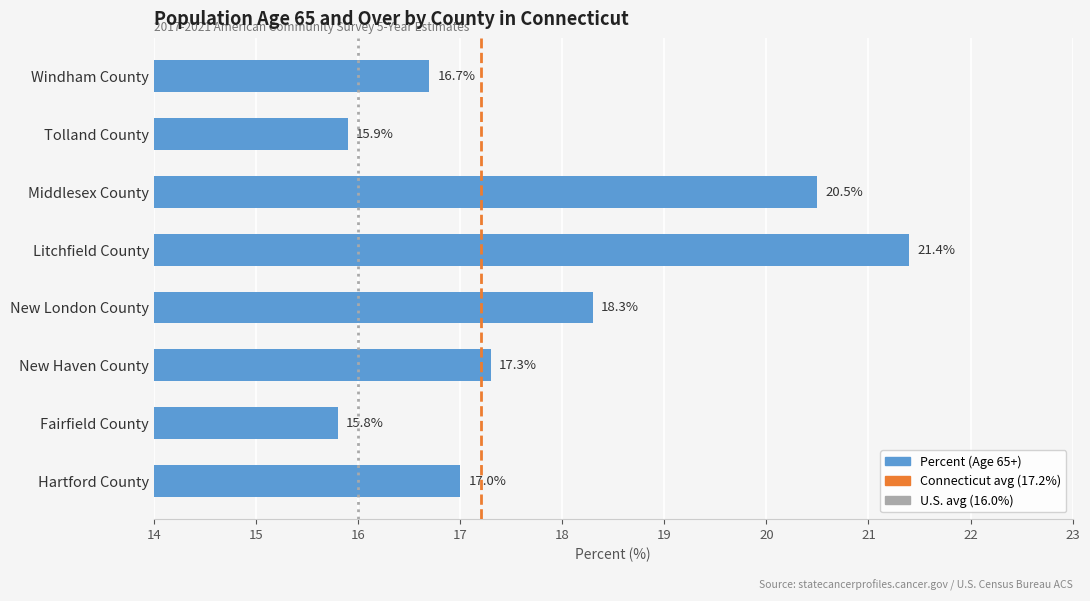

The chart shows a value of 17.3 at New Haven County. True or false?

True